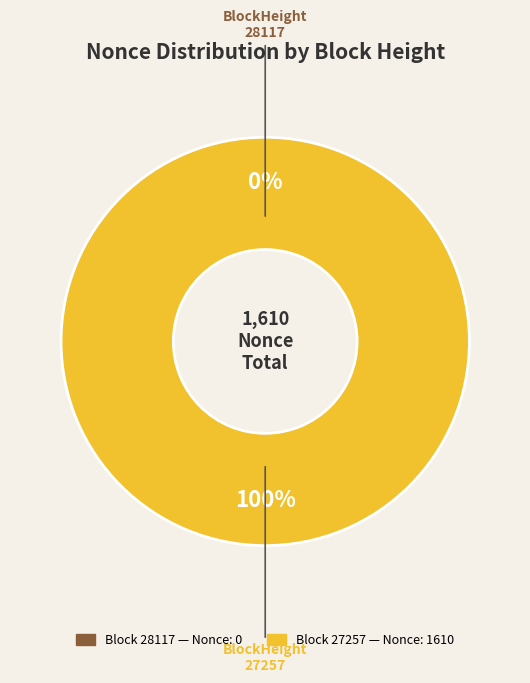

How many segments does this pie chart have?

2